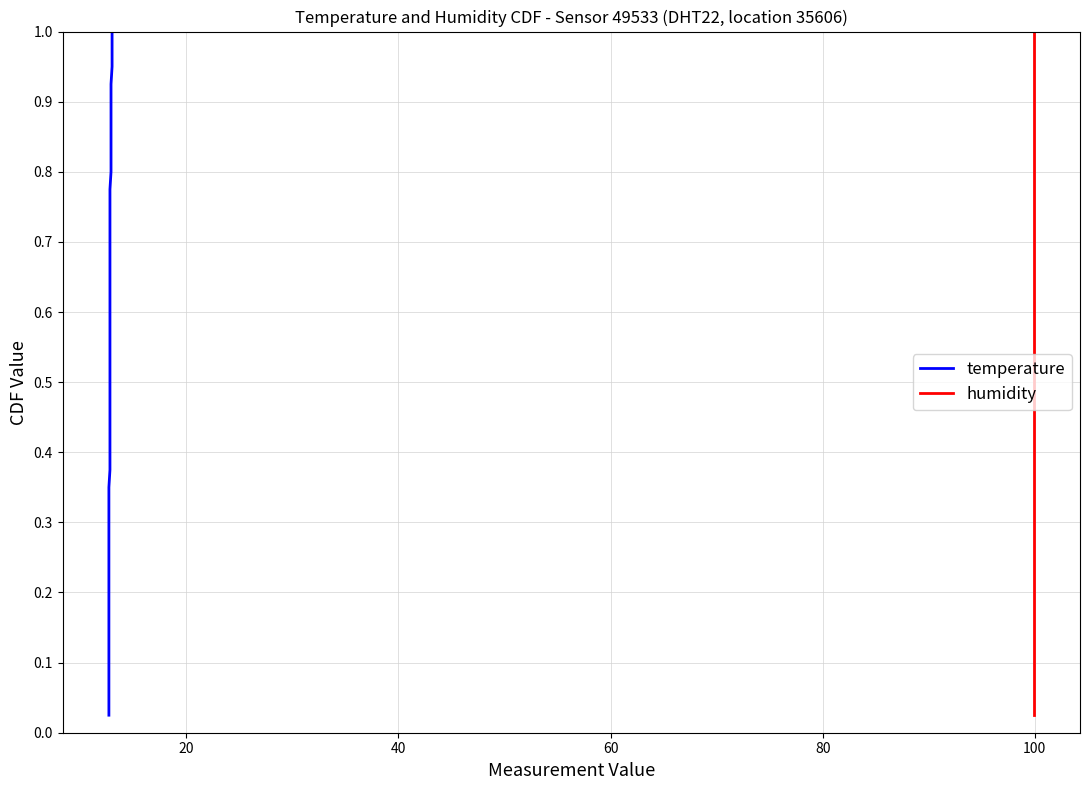

Reading left to right, extract all data points from this chart.

temperature: 0.0	0.1	0.1	0.1	0.1	0.1	0.2	0.2	0.2	0.2	0.3	0.3	0.3	0.3	0.4	0.4	0.4	0.5	0.5	0.5	0.5	0.6	0.6	0.6	0.6	0.7	0.7	0.7	0.7	0.8	0.8	0.8	0.8	0.8	0.9	0.9	0.9	0.9	1.0	1.0
humidity: 0.0	0.1	0.1	0.1	0.1	0.1	0.2	0.2	0.2	0.2	0.3	0.3	0.3	0.3	0.4	0.4	0.4	0.5	0.5	0.5	0.5	0.6	0.6	0.6	0.6	0.7	0.7	0.7	0.7	0.8	0.8	0.8	0.8	0.8	0.9	0.9	0.9	0.9	1.0	1.0